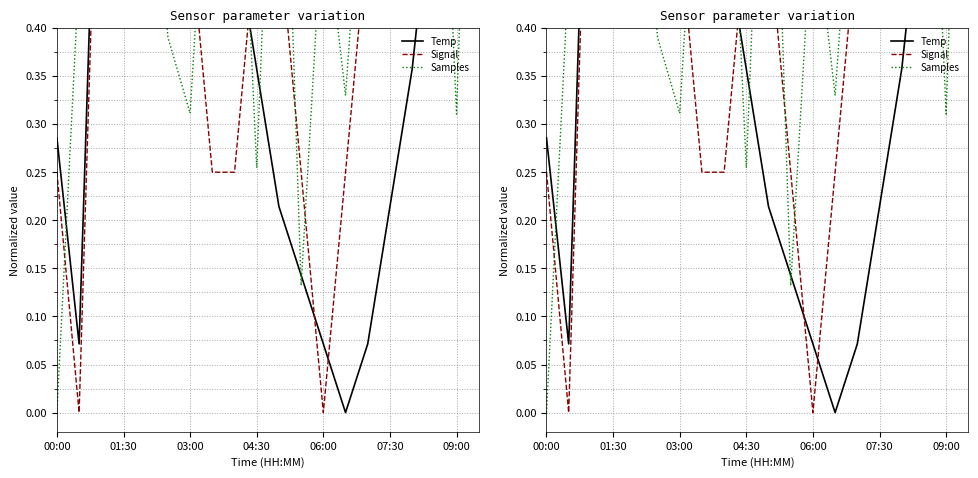

What is the value of the Signal point at the 7th from the left?

0.5